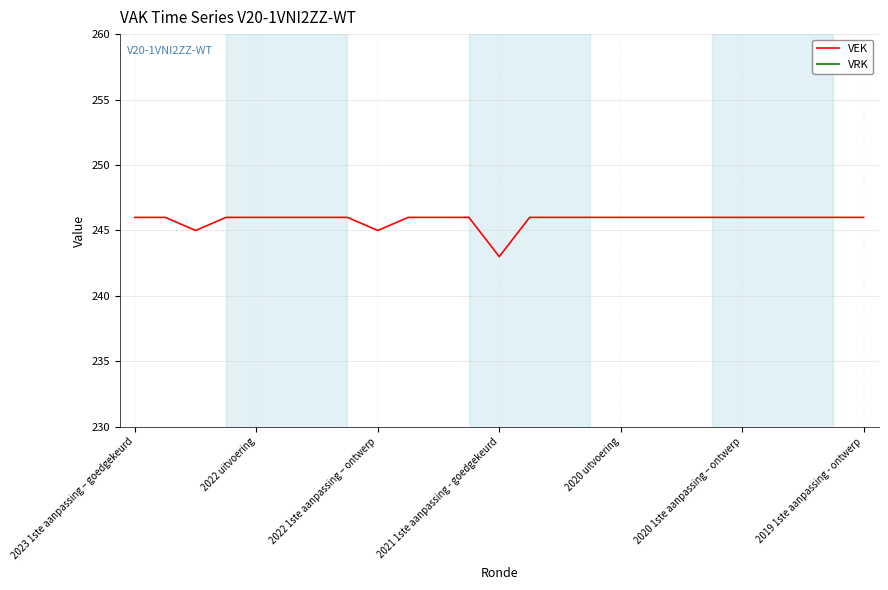

What is the highest value of the VEK series?

246